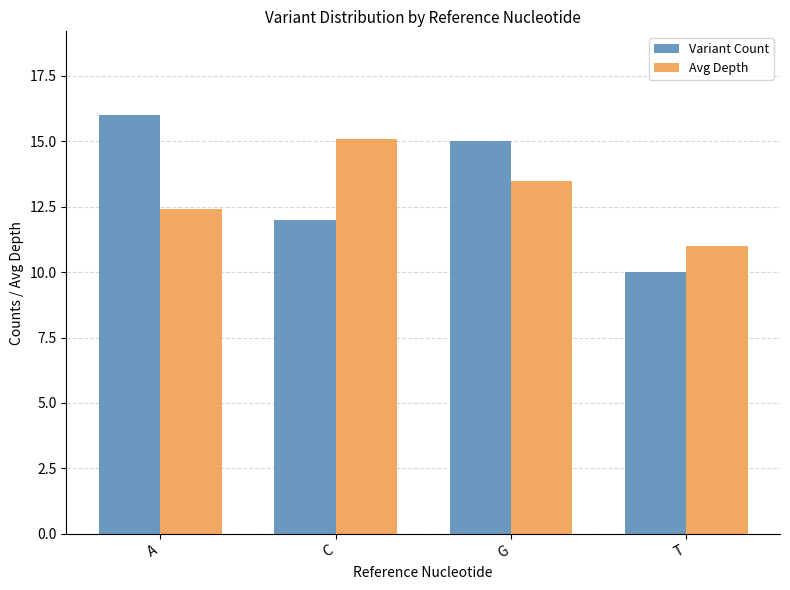

What is the lowest value of the Variant Count series?

10.0